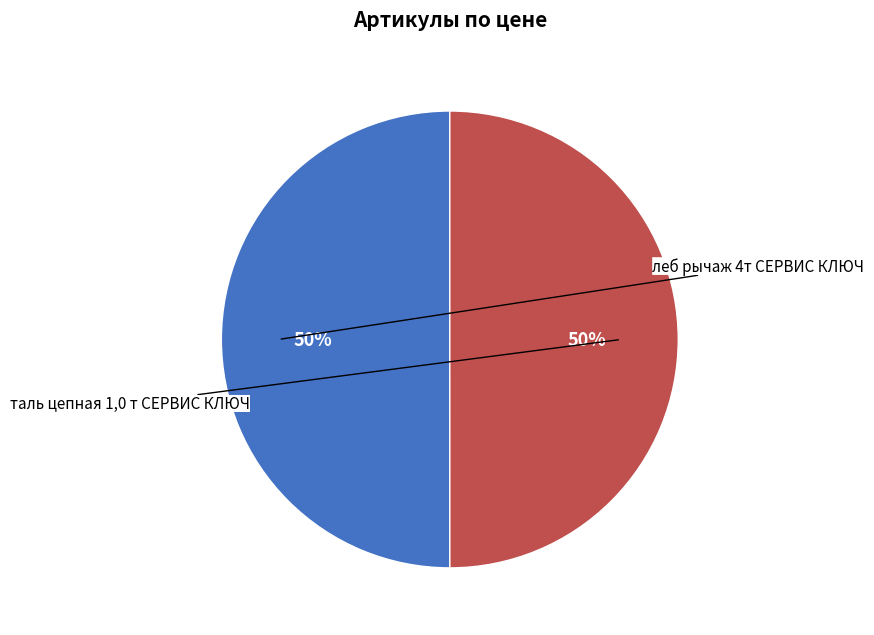

To the nearest percent, what is the average slice percentage?

50%